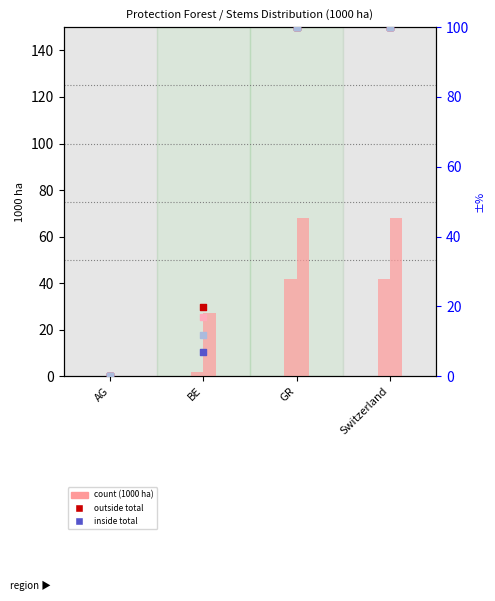

At which category is the sum across all series the highest?

GR